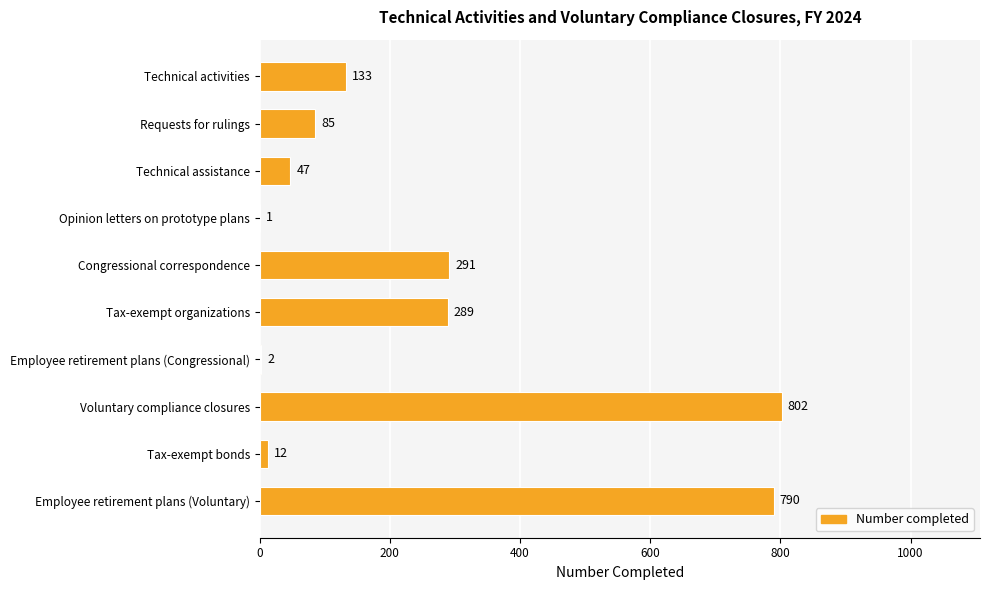

Where is the data nearest to the value 401?

Congressional correspondence